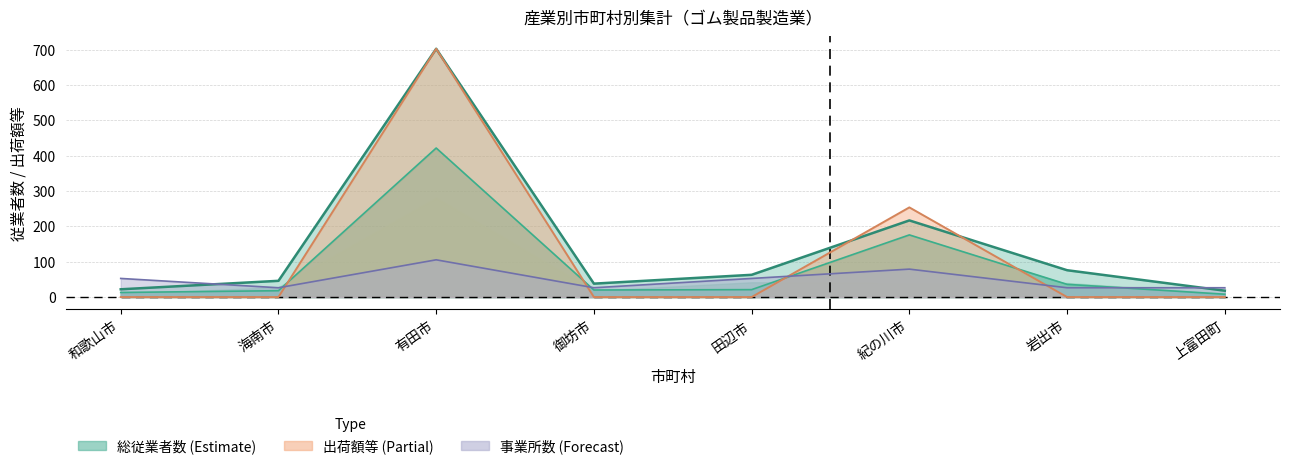

What is the label of the 3rd point from the right?

紀の川市